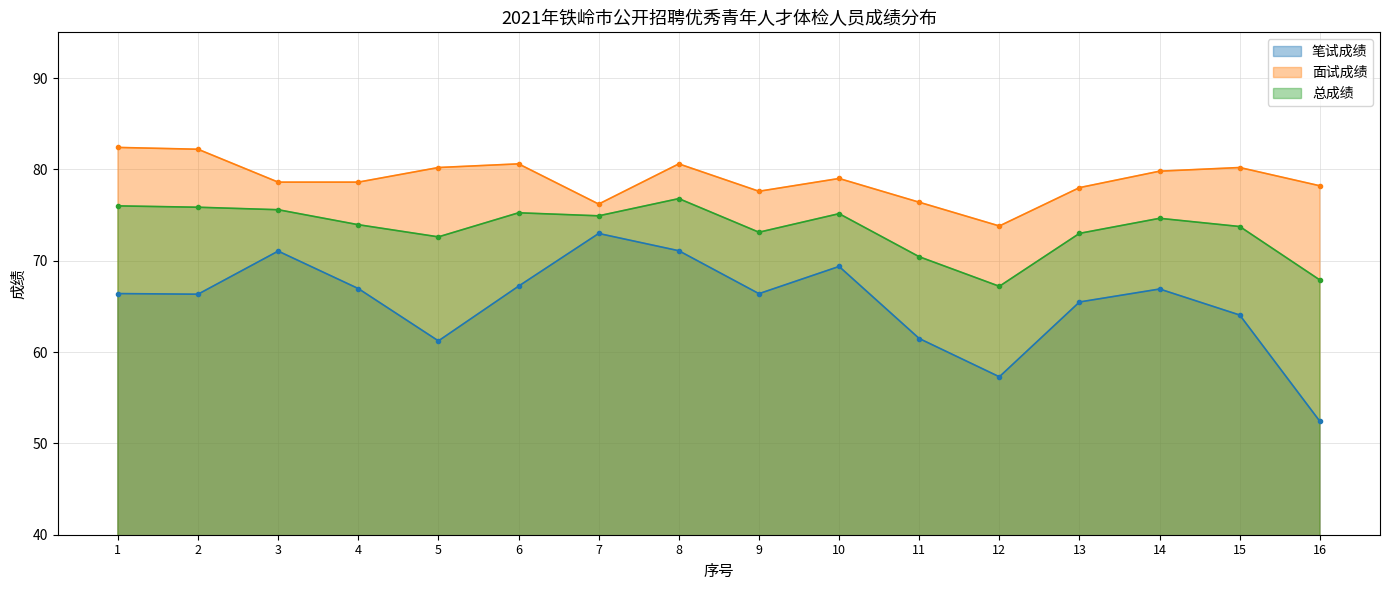

Where does the 笔试成绩 series first go above 66?

1